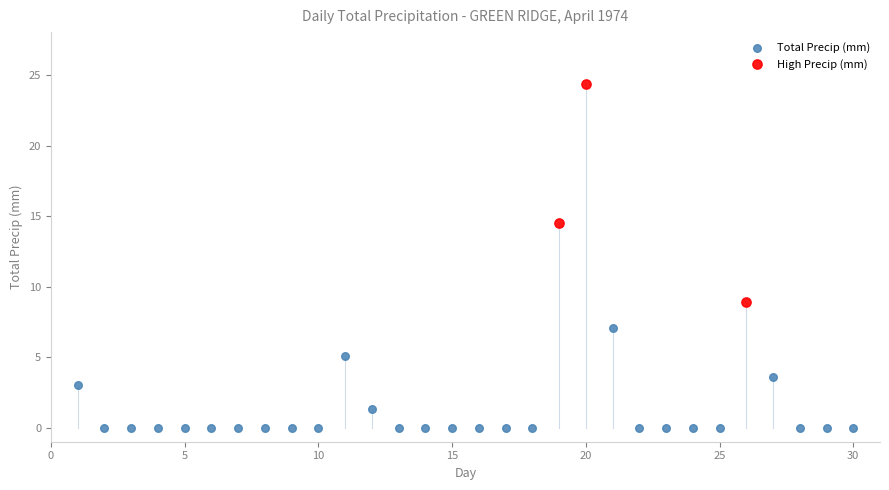

Which series contains the highest Y value?

High Precip (mm)